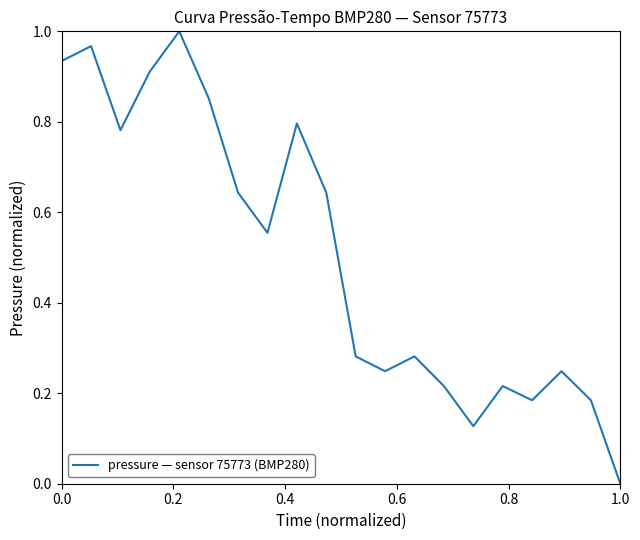

Reading left to right, extract all data points from this chart.

0.9	1.0	0.8	0.9	1.0	0.9	0.6	0.6	0.8	0.6	0.3	0.2	0.3	0.2	0.1	0.2	0.2	0.2	0.2	0.0